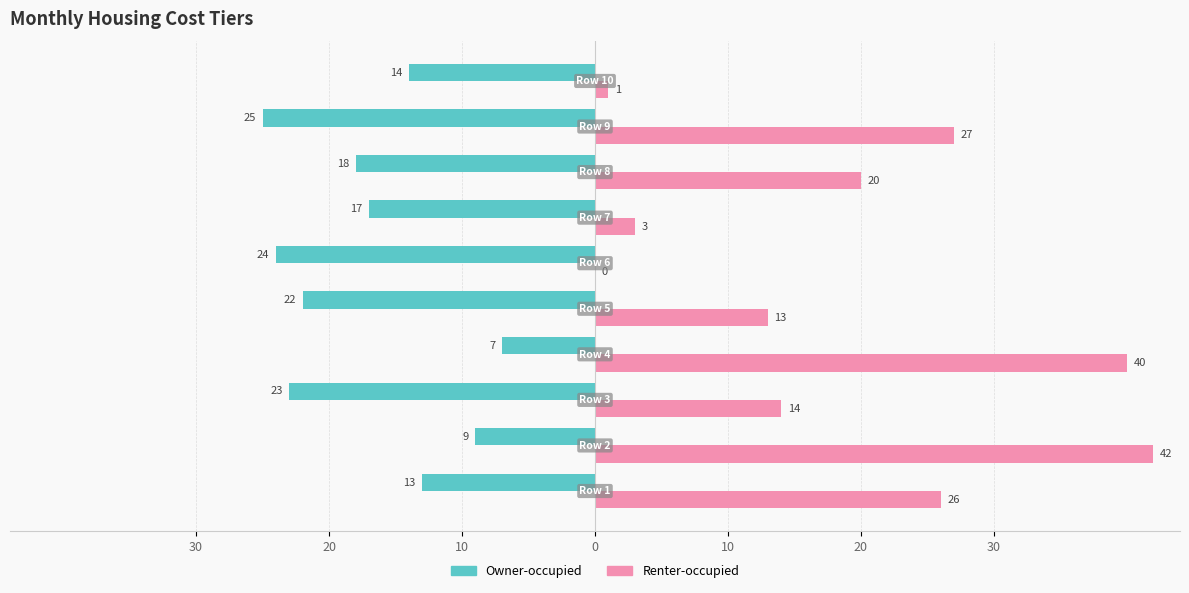

What is the average value of the Renter-occupied series?

19